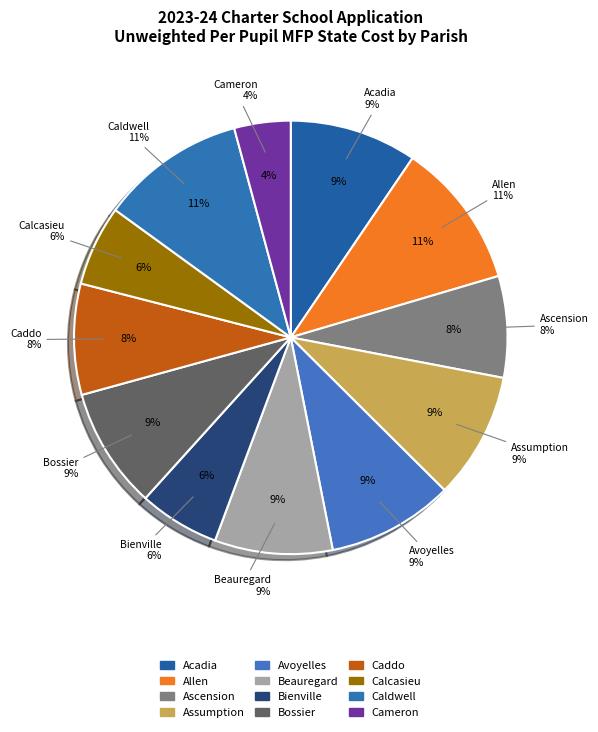

Rank the categories by value from lowest to highest.

Cameron, Calcasieu, Bienville, Ascension, Caddo, Beauregard, Bossier, Avoyelles, Assumption, Acadia, Caldwell, Allen